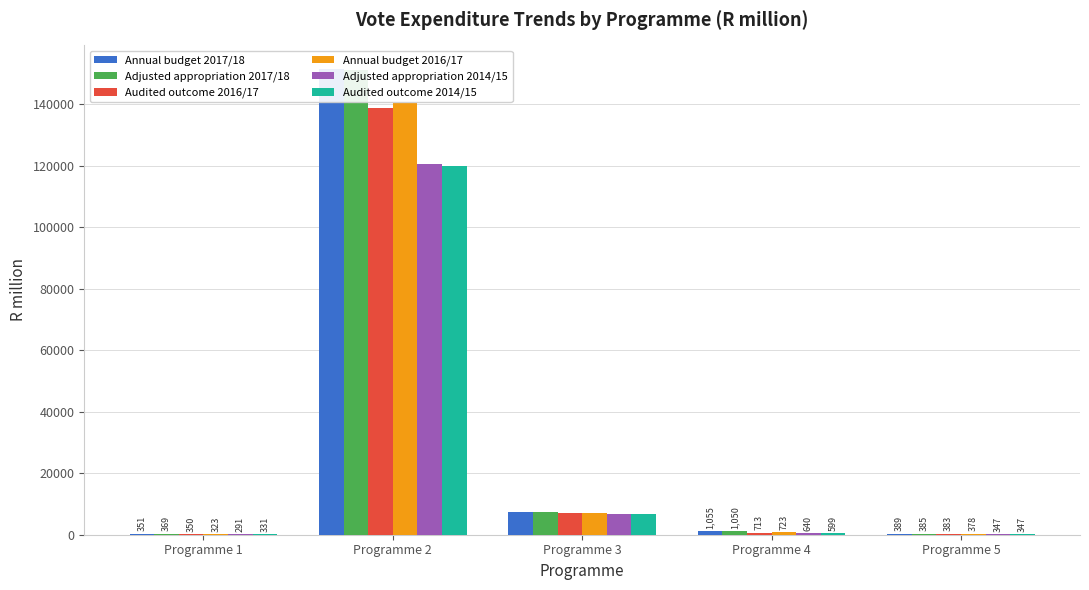

At how many categories does at least one series exceed 64853?

1